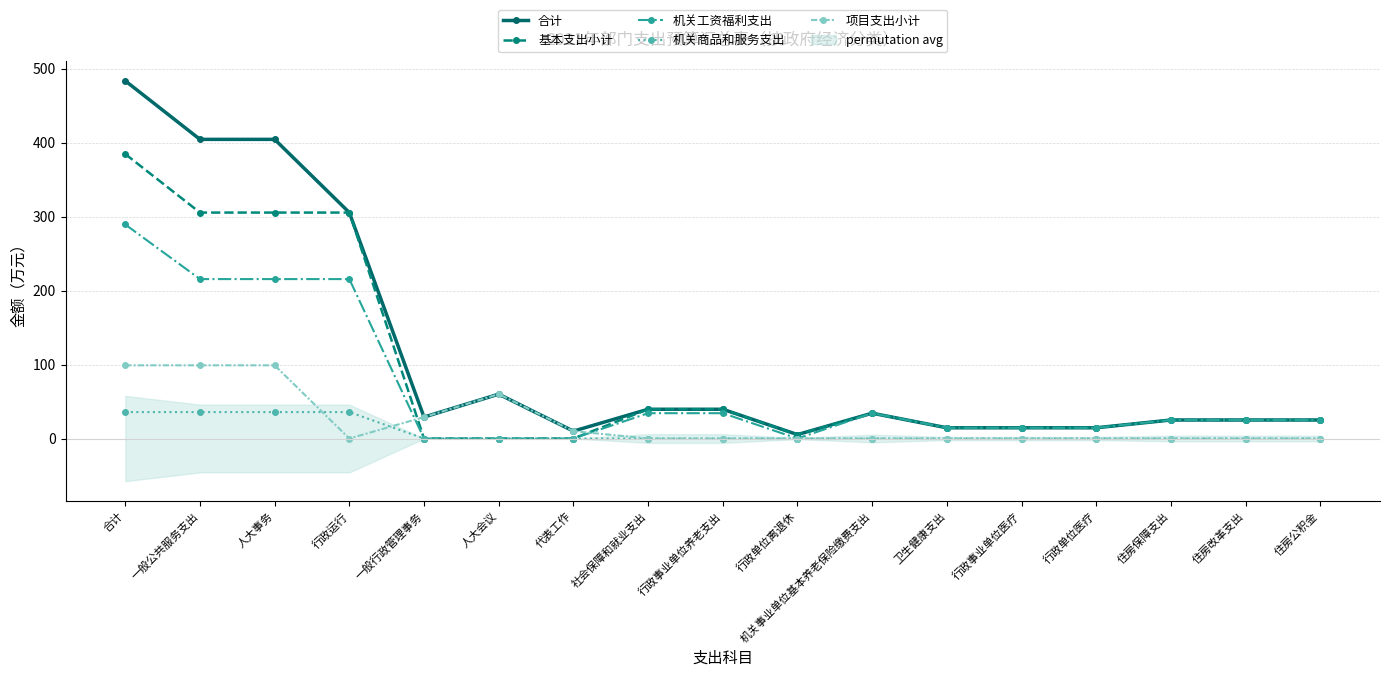

List the series in order of their peak value, highest first.

合计, 基本支出小计, 机关工资福利支出, 项目支出小计, 机关商品和服务支出